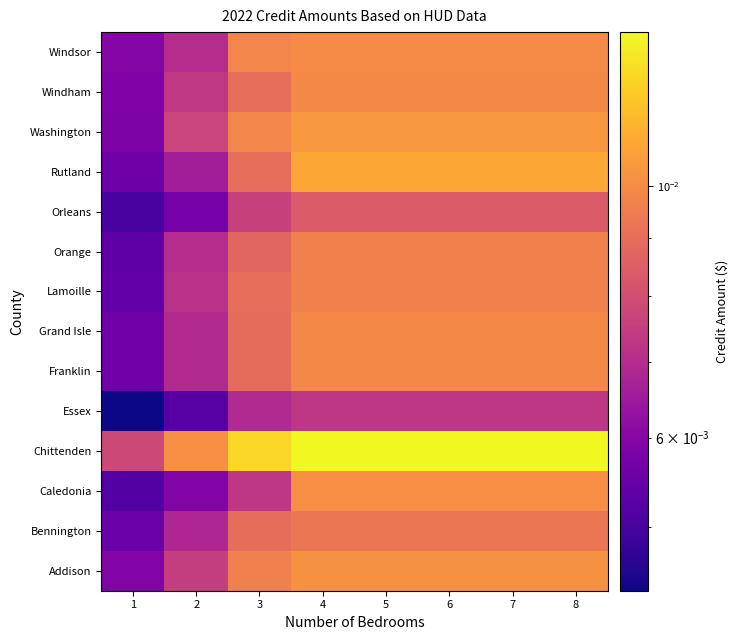

How many distinct data groups are displayed?

14